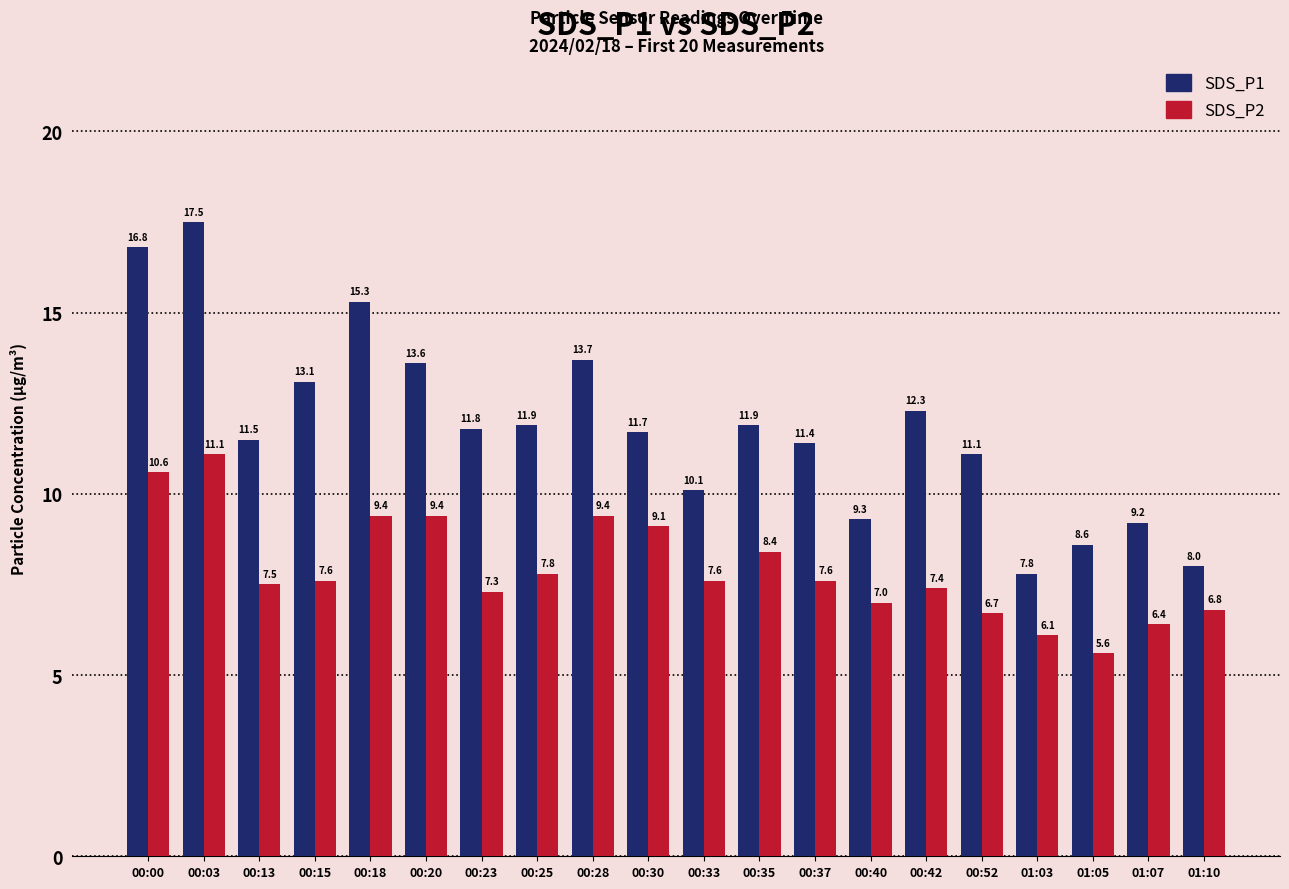

Does the chart contain stacked bars?

No